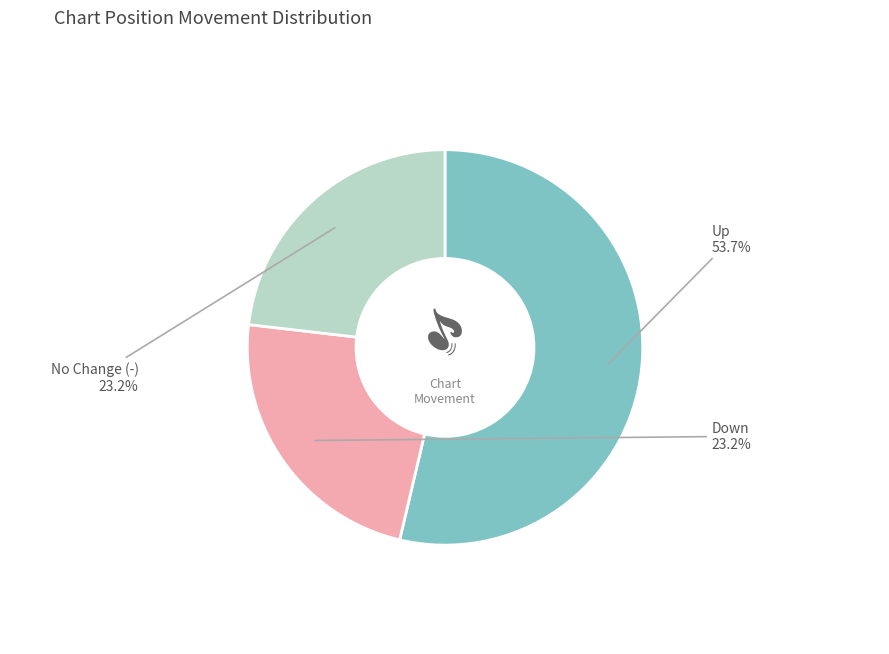

Is there a majority slice in this chart?

Yes